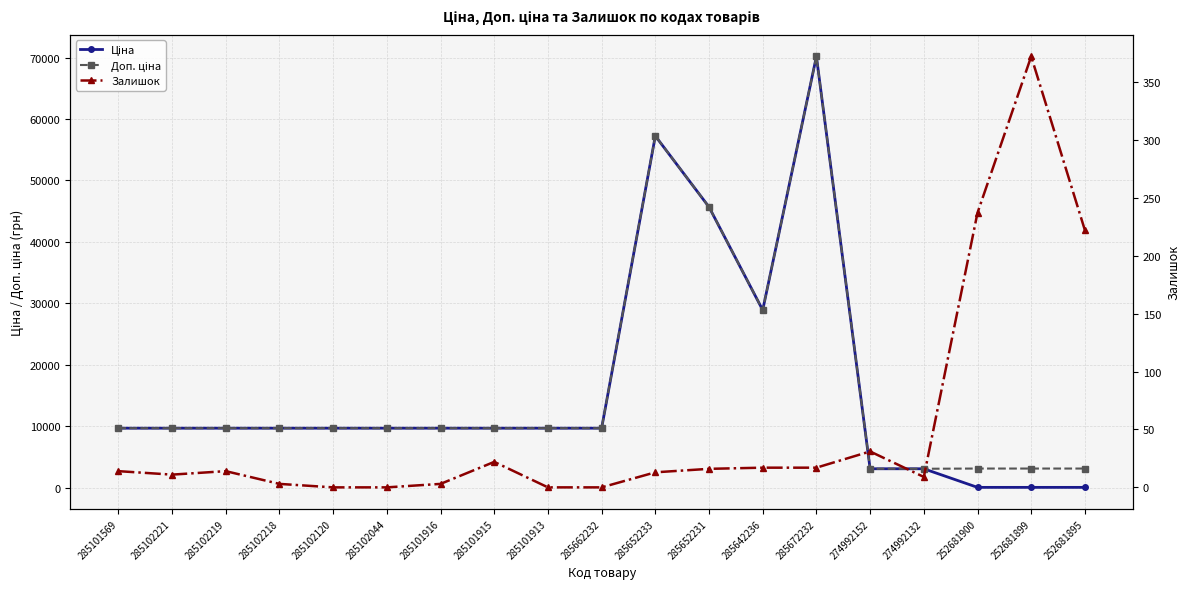

What is the sum of the Залишок values at 285101915 and 285642236?

39.0